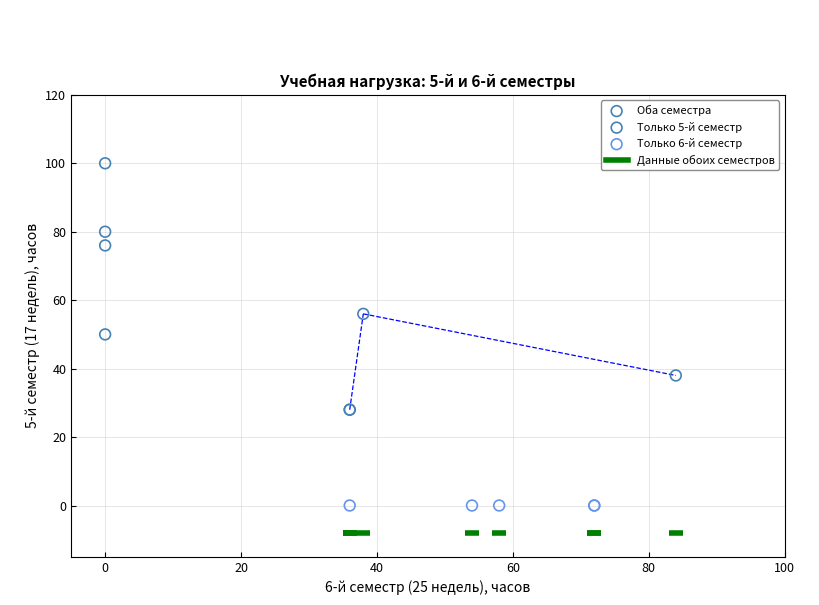

Which series contains the lowest Y value?

Только 6-й семестр